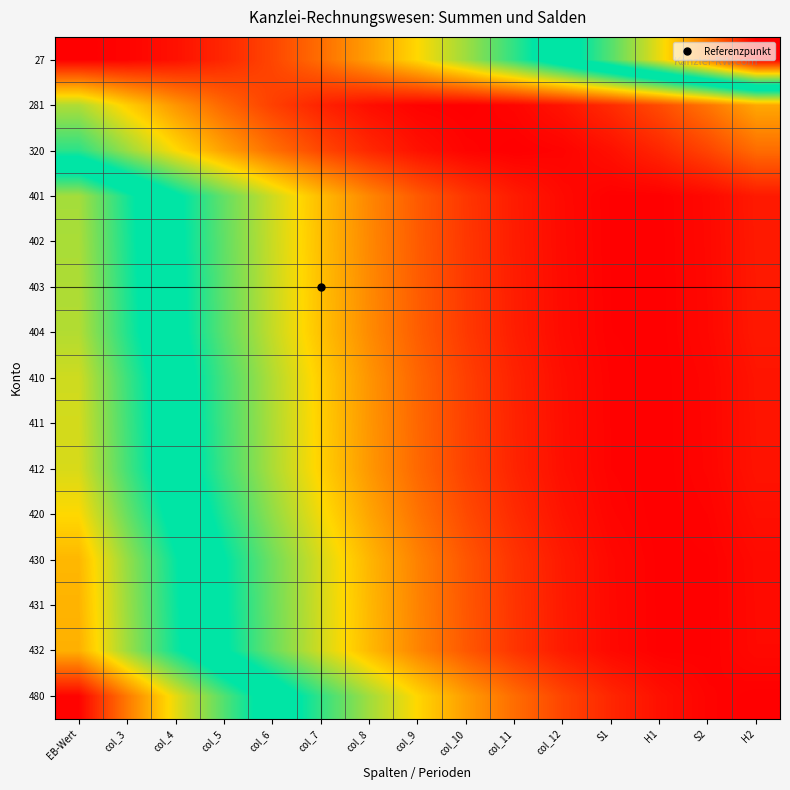

Between col_8 and col_9, which series saw the biggest shift?

480